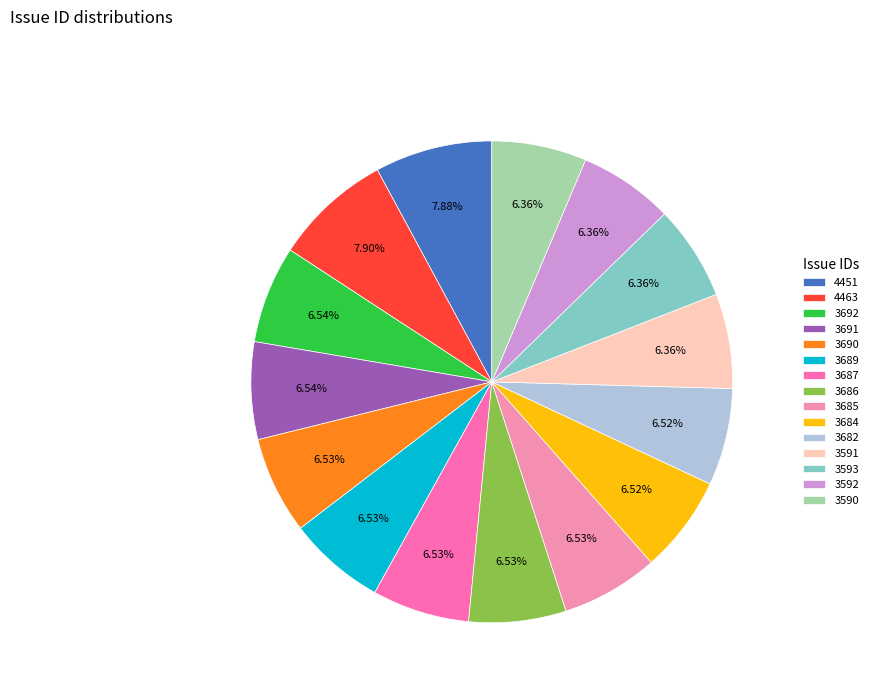

Is it true that 3690 is 1% of the pie?

False